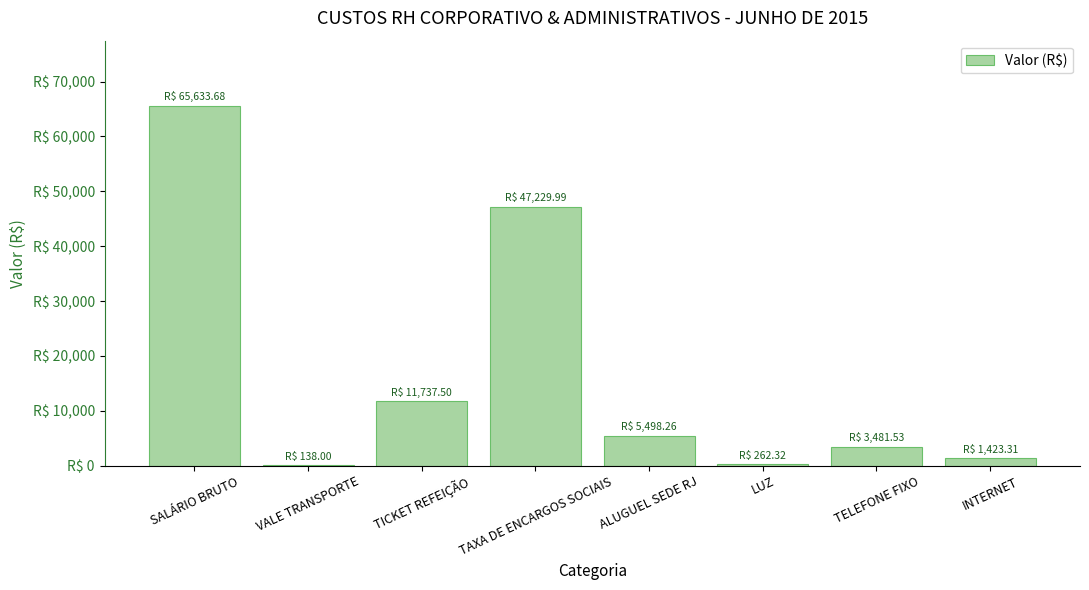

How many values are below 5498?

4